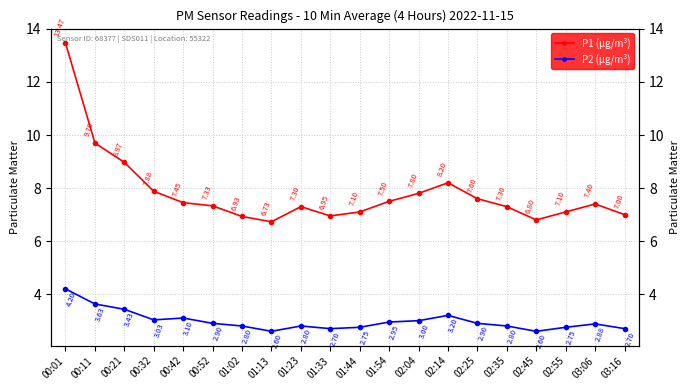

Is the value of P2 (μg/m³) at 01:33 greater than the value of P1 (μg/m³) at 00:21?

No